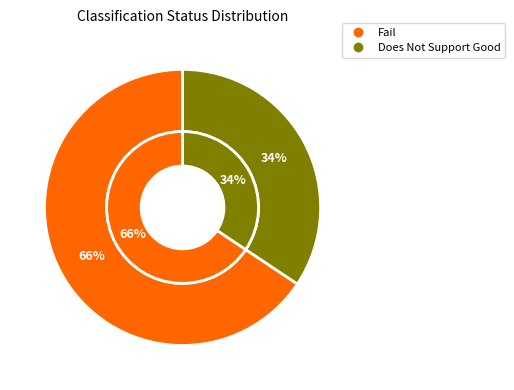

How many segments does this pie chart have?

3